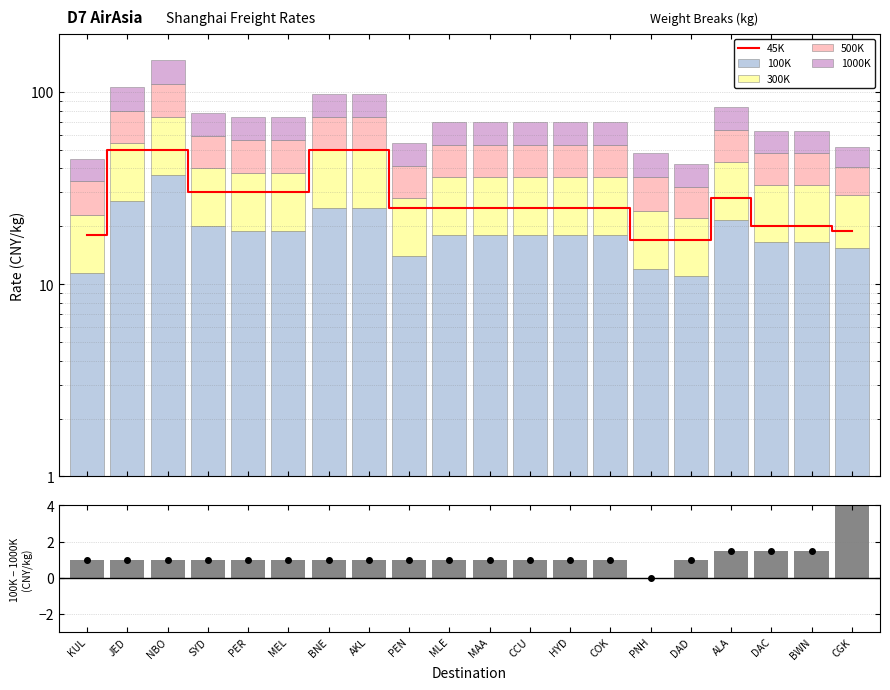

What is the sum of all 100K values?

380.5